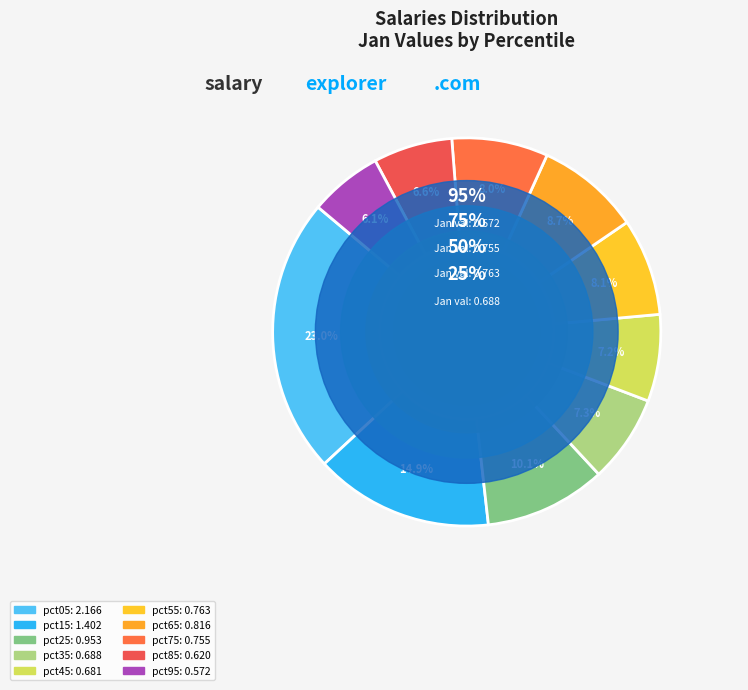

To the nearest percent, what percentage of the pie is pct75?

8%